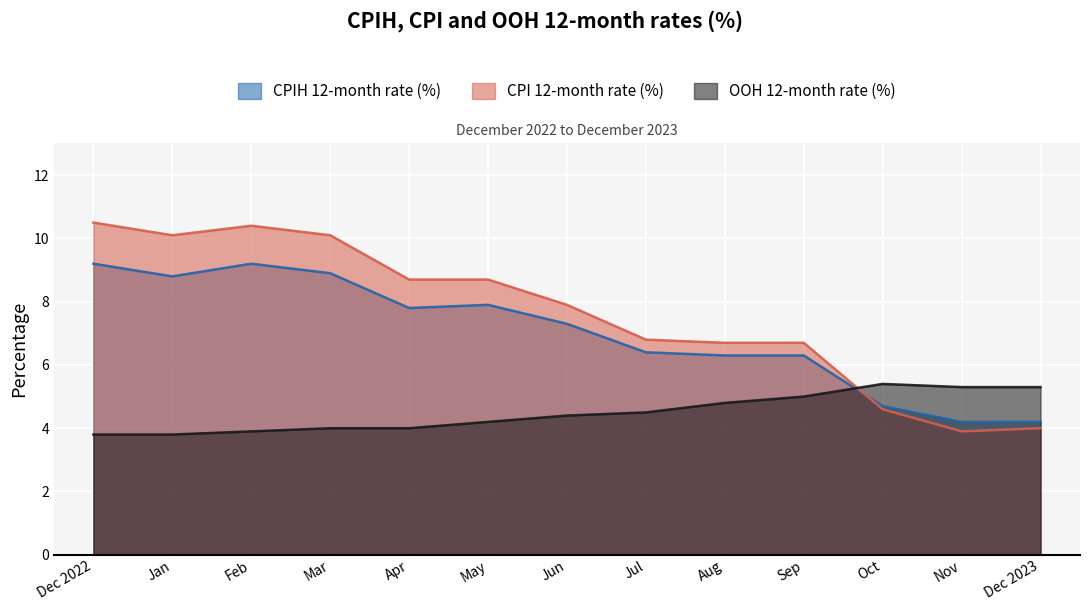

Where do CPIH 12-month rate (%) and OOH 12-month rate (%) first cross each other?

Sep and Oct